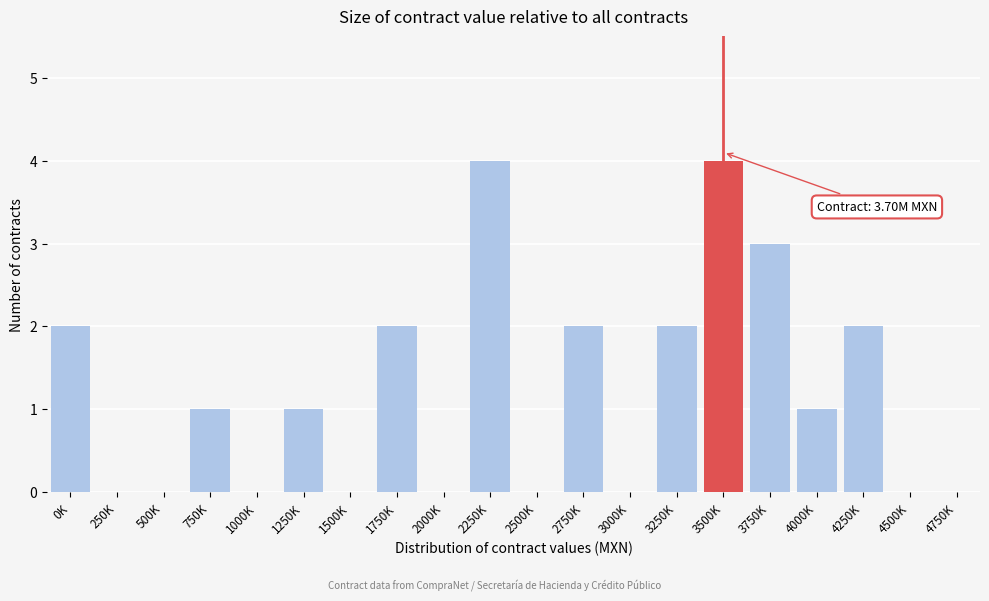

Reading left to right, what are all the values shown in this chart?

0K=2	250K=0	500K=0	750K=1	1000K=0	1250K=1	1500K=0	1750K=2	2000K=0	2250K=4	2500K=0	2750K=2	3000K=0	3250K=2	3500K=4	3750K=3	4000K=1	4250K=2	4500K=0	4750K=0